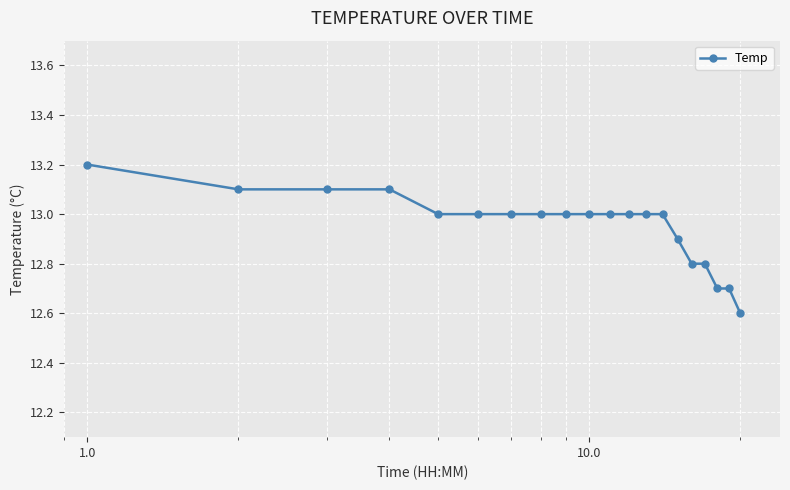

What is the minimum value shown in the chart?

12.6